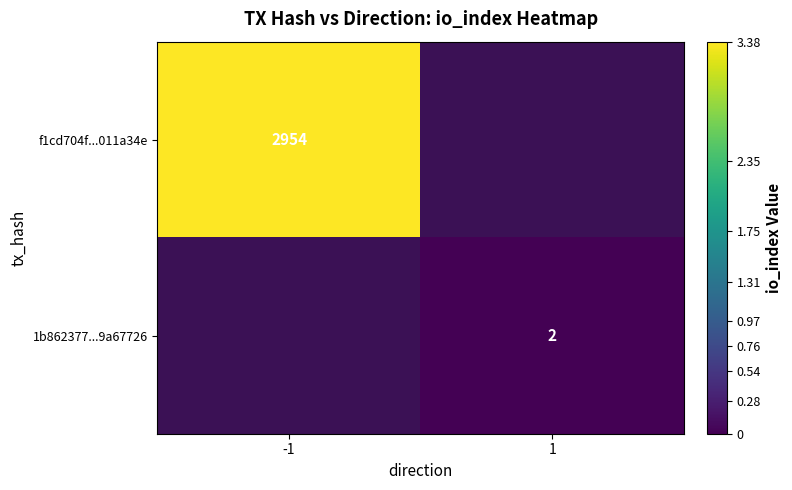

Is it true that 1b862377...9a67726 equals 2 at 1?

True